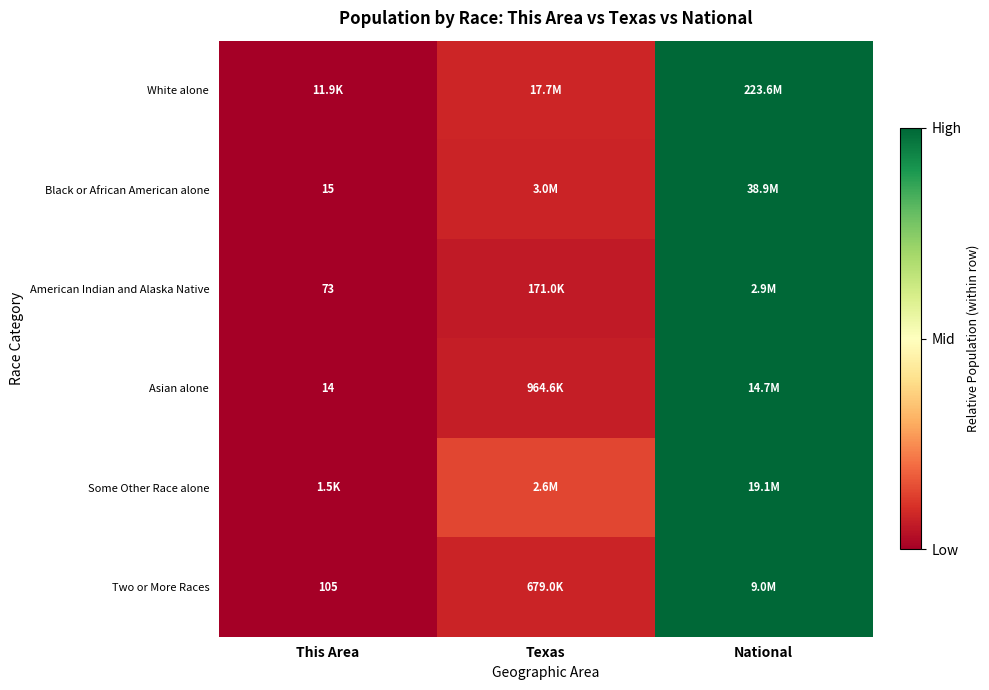

Which series has the largest range (max minus min)?

White alone